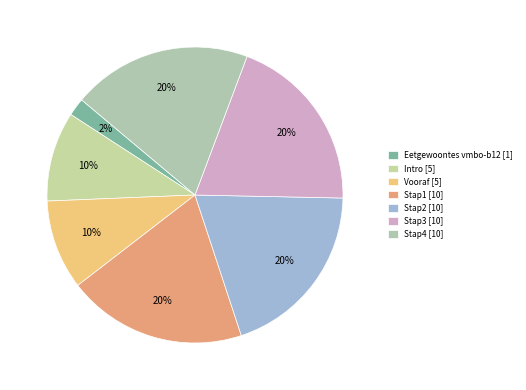

What percentage is the Stap4 slice, to the nearest percent?

20%